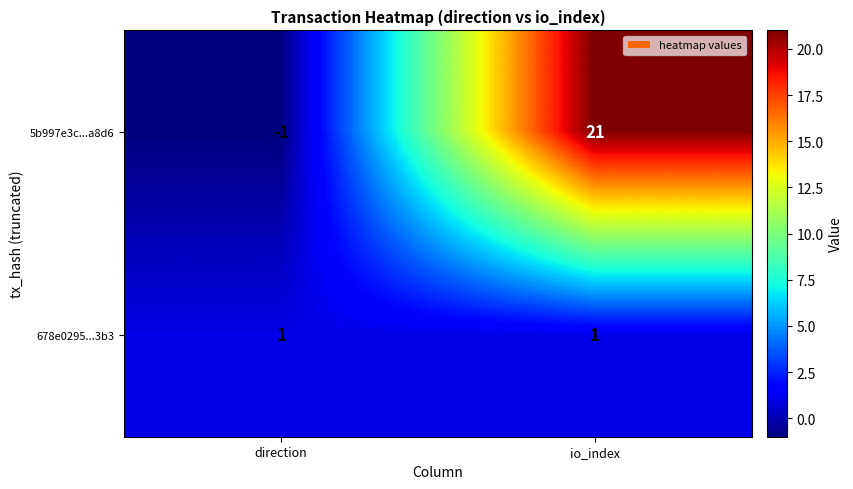

What is the sum of all 5b997e3c...a8d6 values?

20